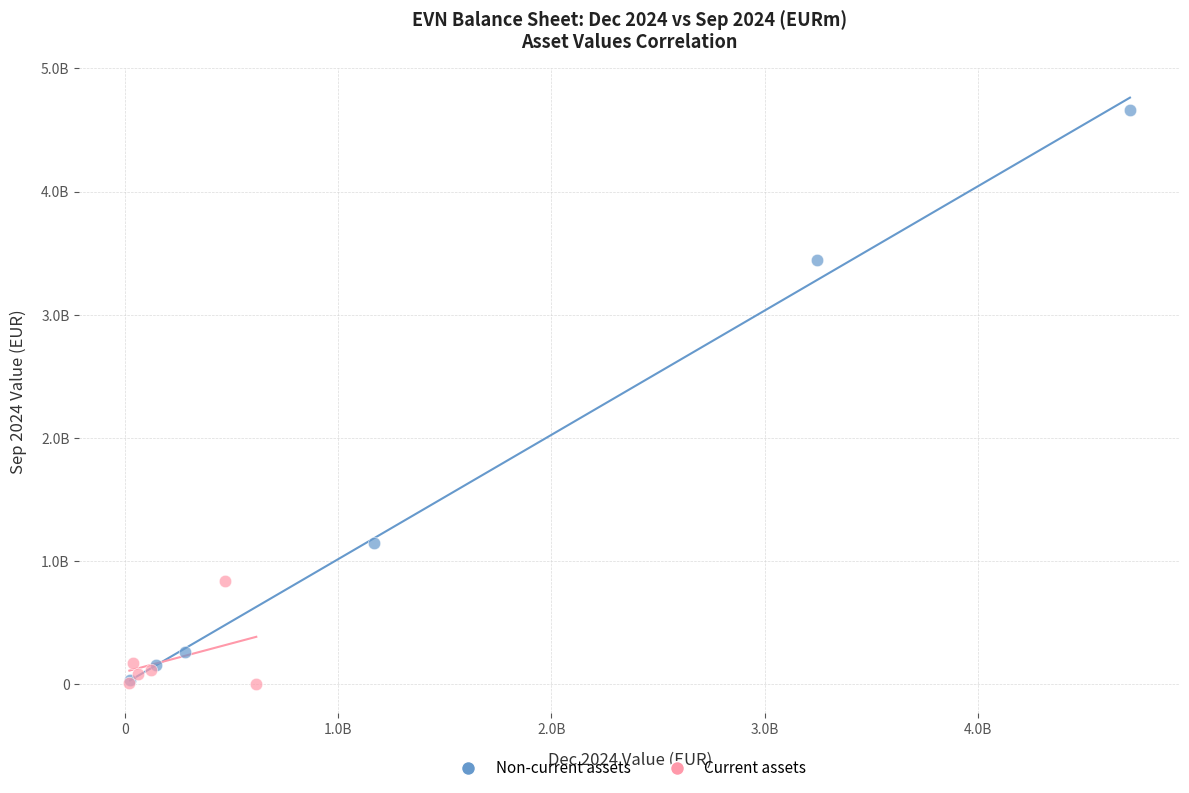

Which series contains the highest Y value?

Non-current assets